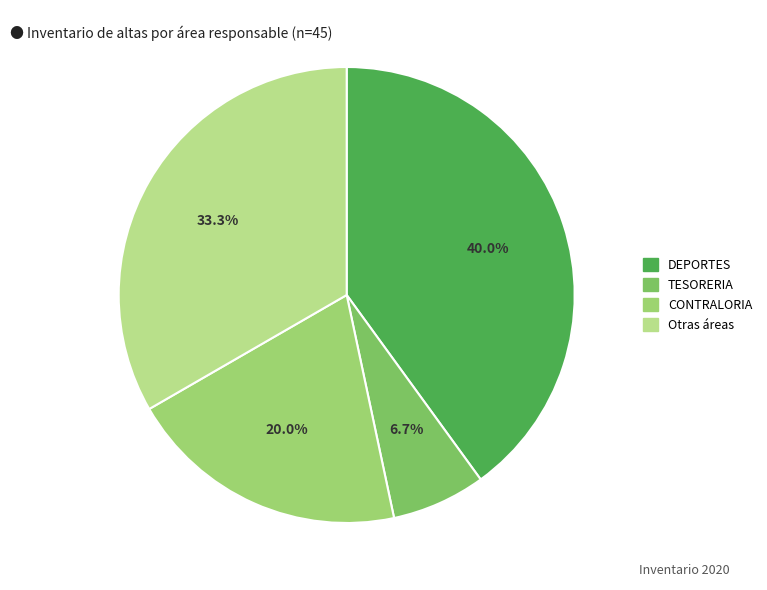

How many segments does this pie chart have?

4